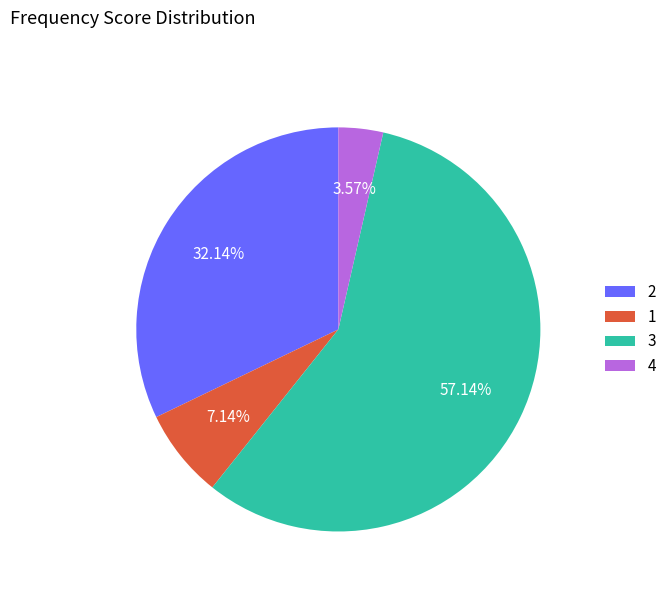

Combined, do 1 and 3 account for over 50%?

Yes